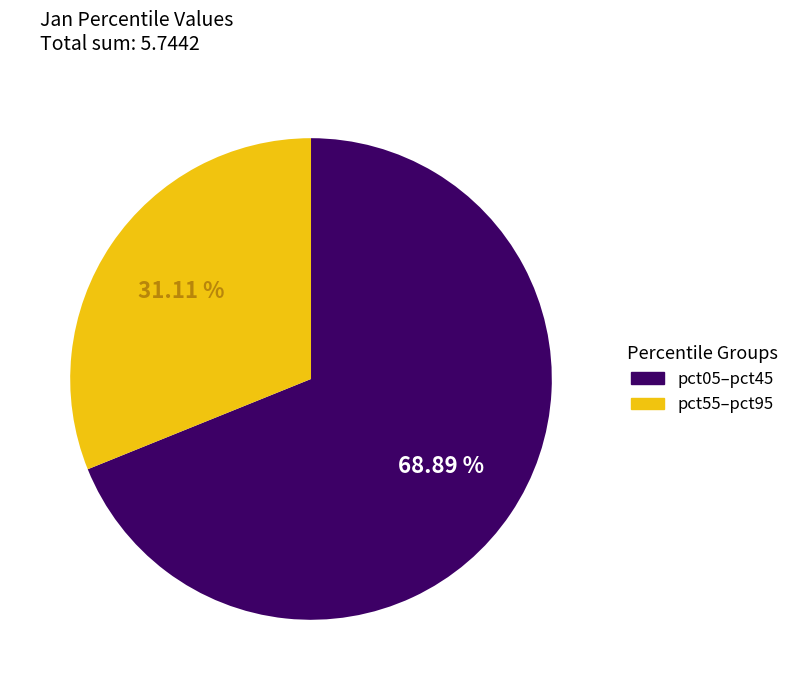

To the nearest percent, what is the difference between the largest and smallest slice percentages?

38%